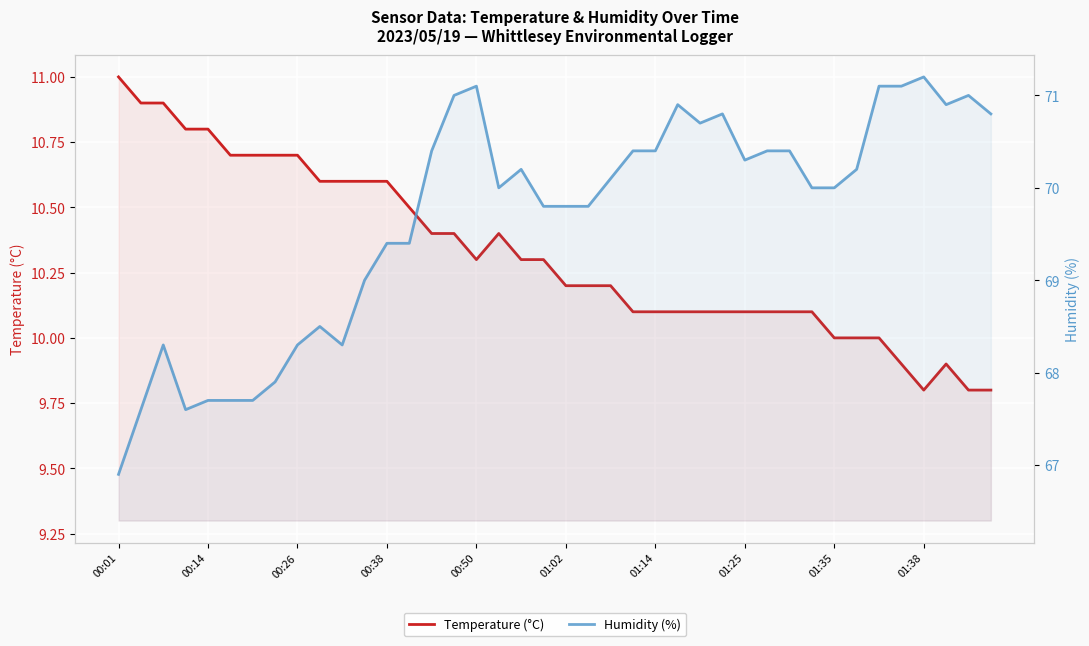

Which category has the lowest value in the Humidity (%) series?

00:01